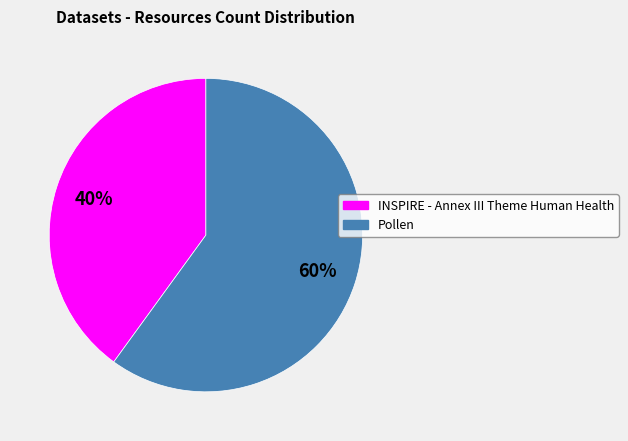

Is there any slice that represents more than half of the pie?

Yes